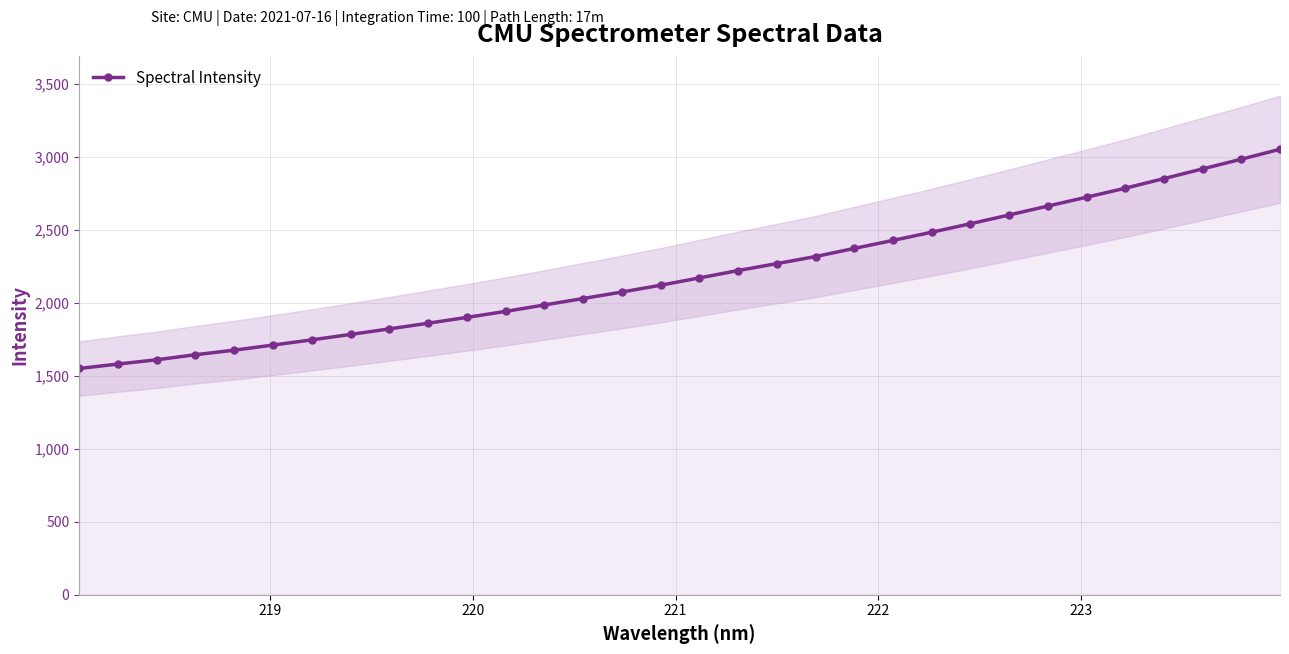

True or false: the data has more than 0 interior local peaks.

False